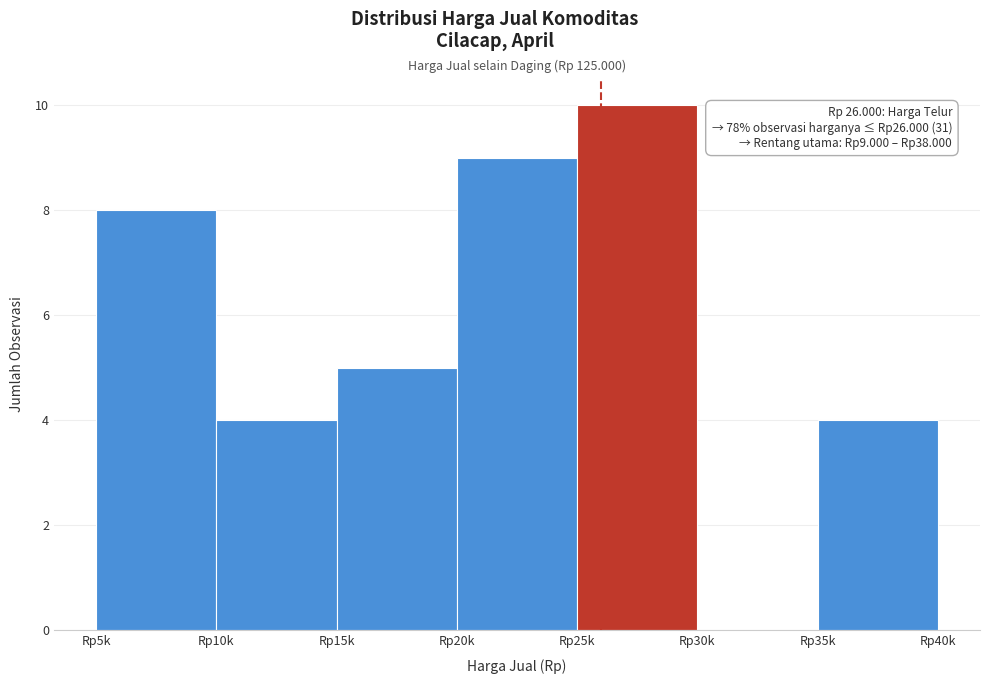

Reading left to right, transcribe all the data shown in this chart.

Rp5k=8	Rp10k=4	Rp15k=5	Rp20k=9	Rp25k=10	Rp30k=0	Rp35k=4